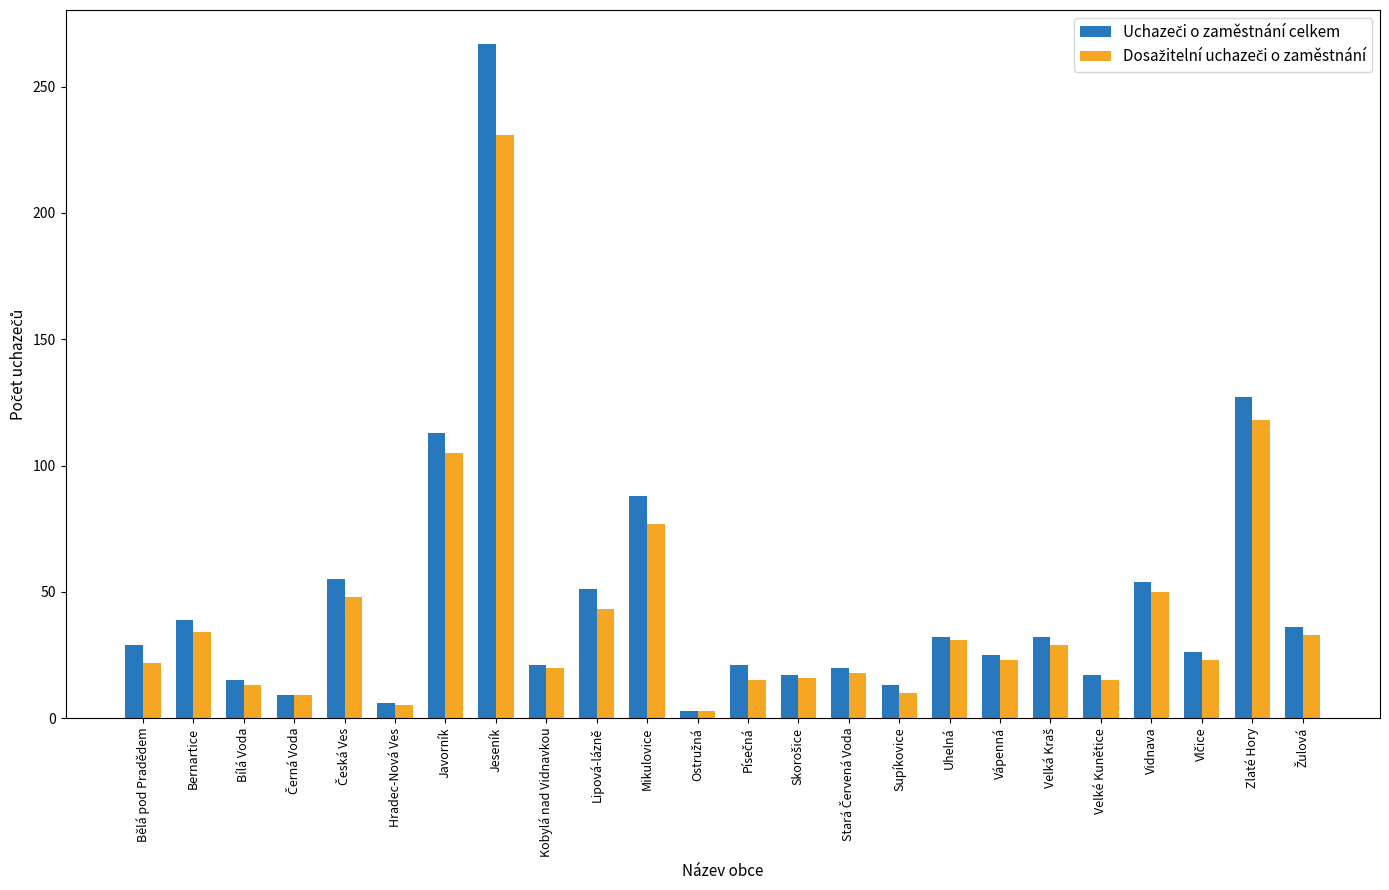

What is the smallest value displayed?

3